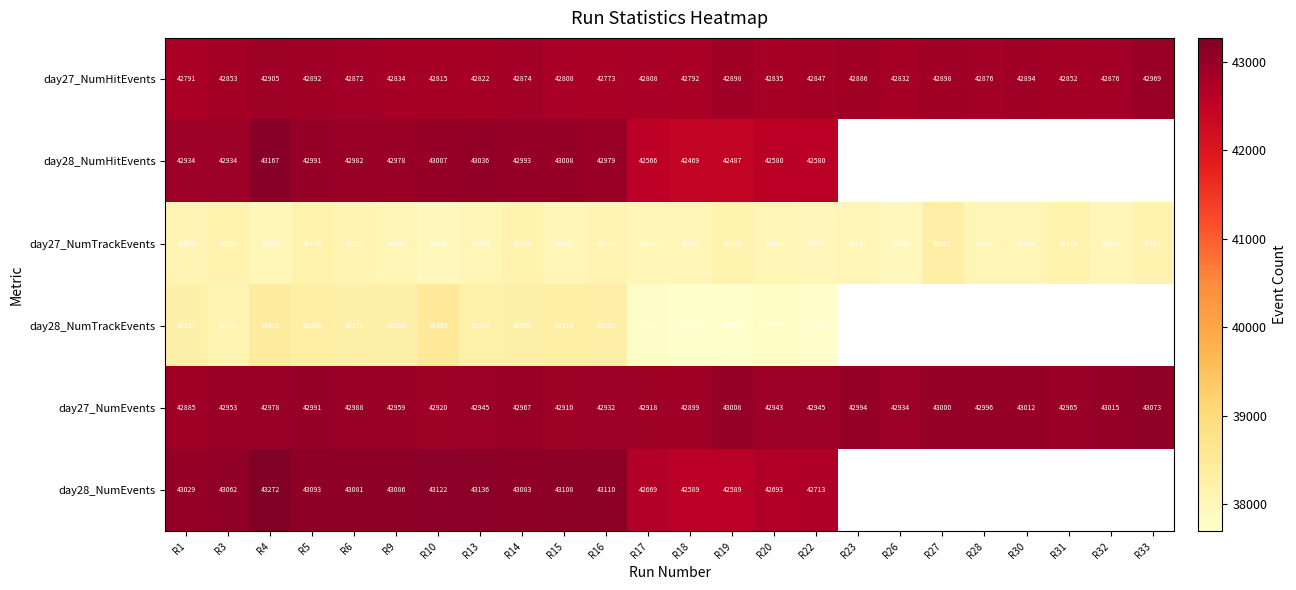

How many data points does each series have?

24